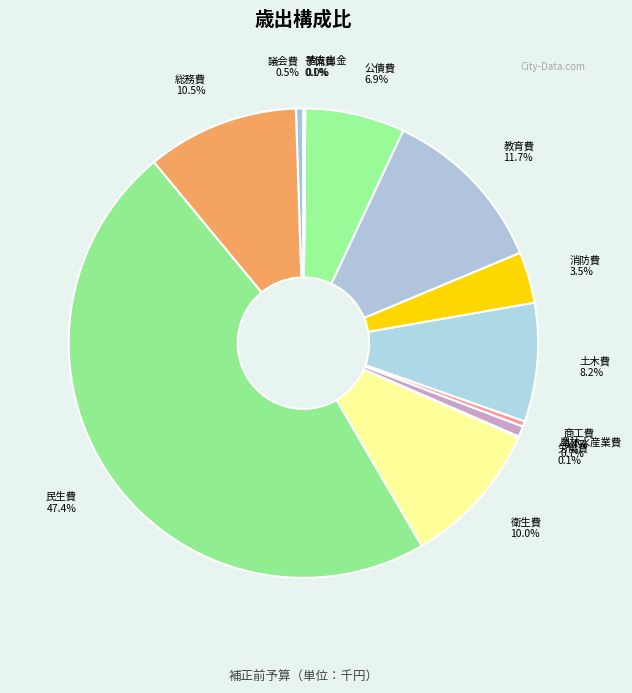

What is the largest slice in the pie chart?

民生費